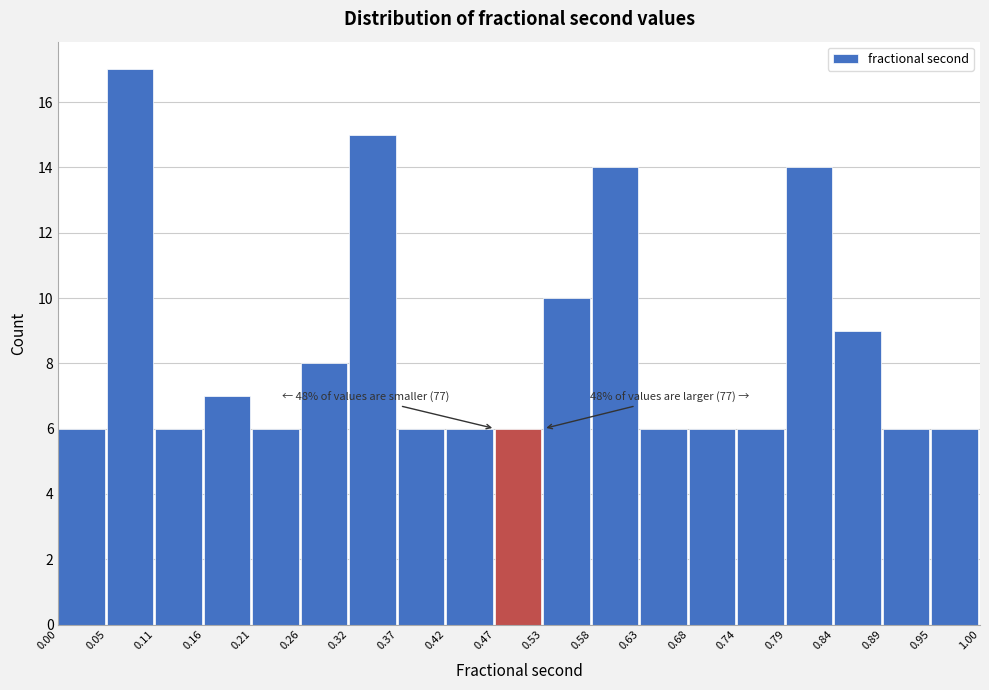

Which range on the x-axis has the tallest bar?

0.05 to 0.11